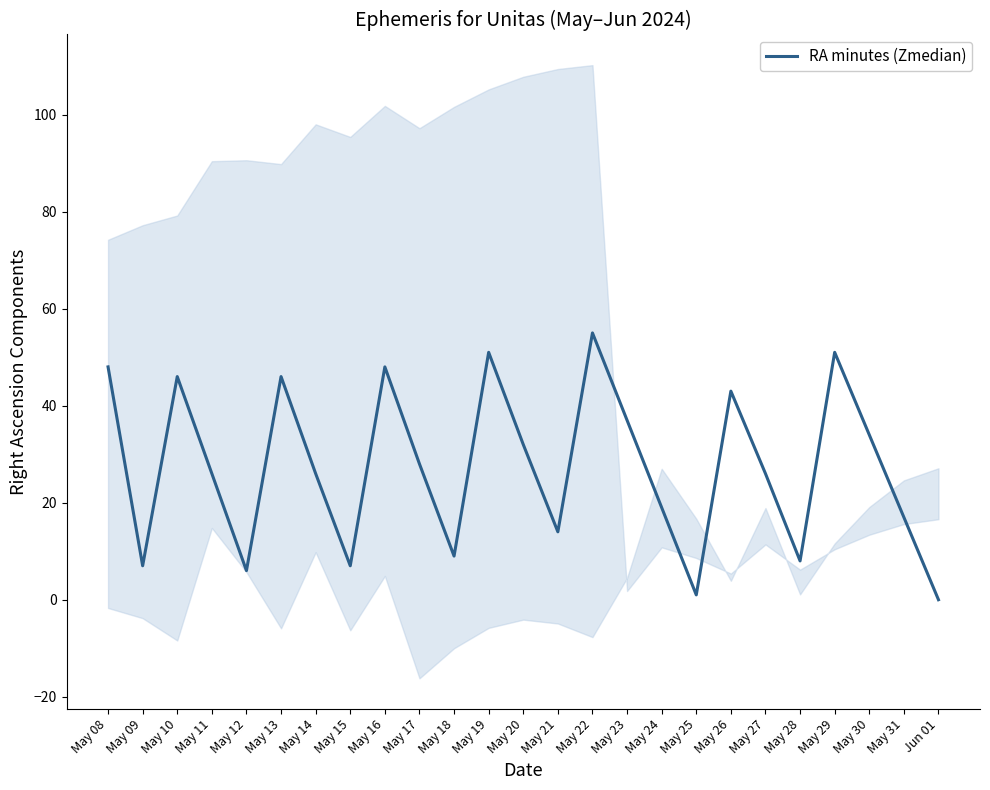

The value at Jun 01 is 0. True or false?

True